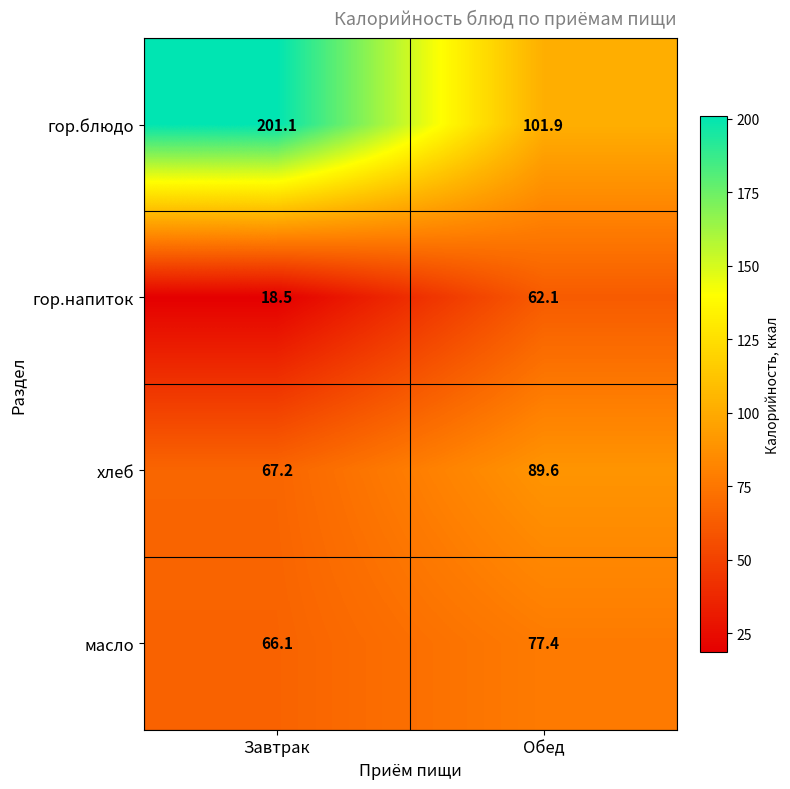

At how many categories does at least one series exceed 90?

2